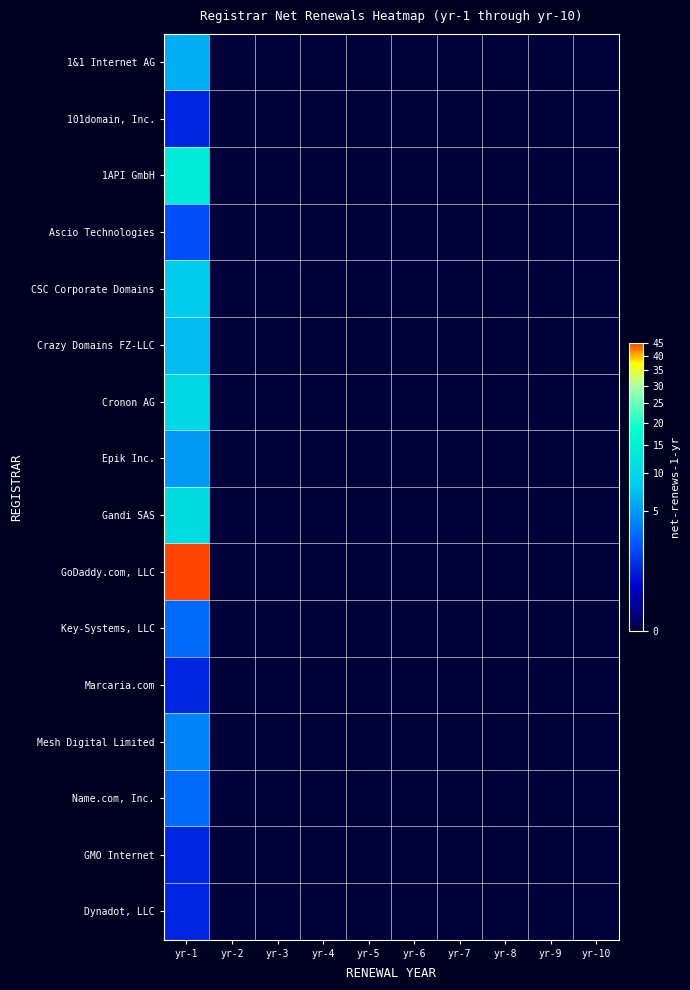

Which series has the widest spread of values?

GoDaddy.com, LLC